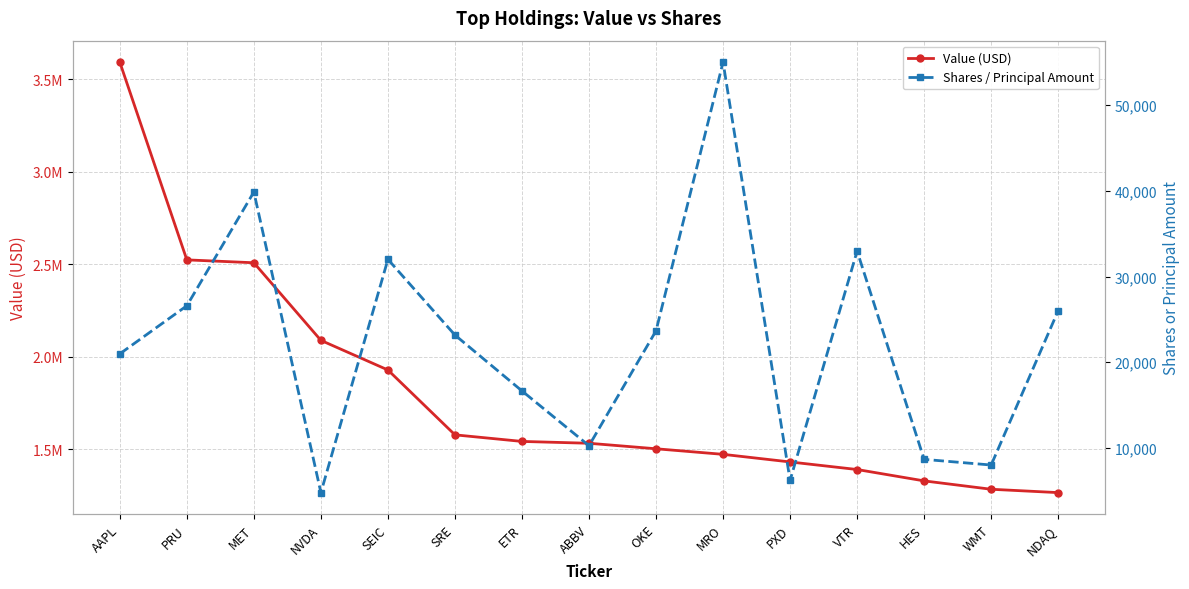

The value of Shares / Principal Amount at NVDA is 4800. True or false?

True